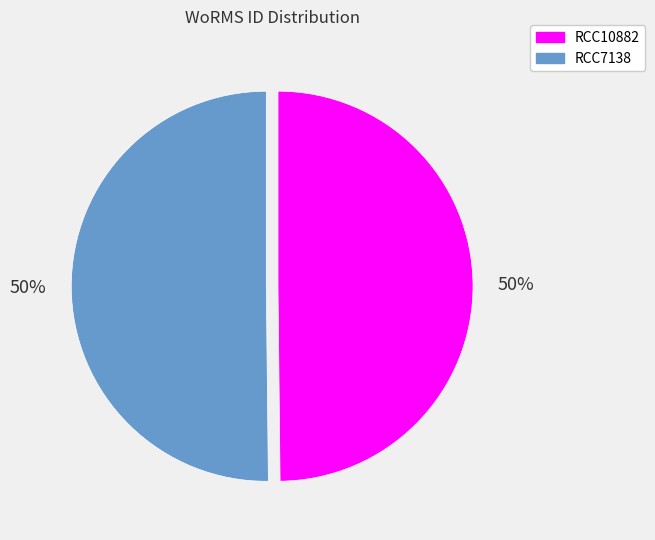

What percentage is the RCC10882 slice, to the nearest percent?

50%